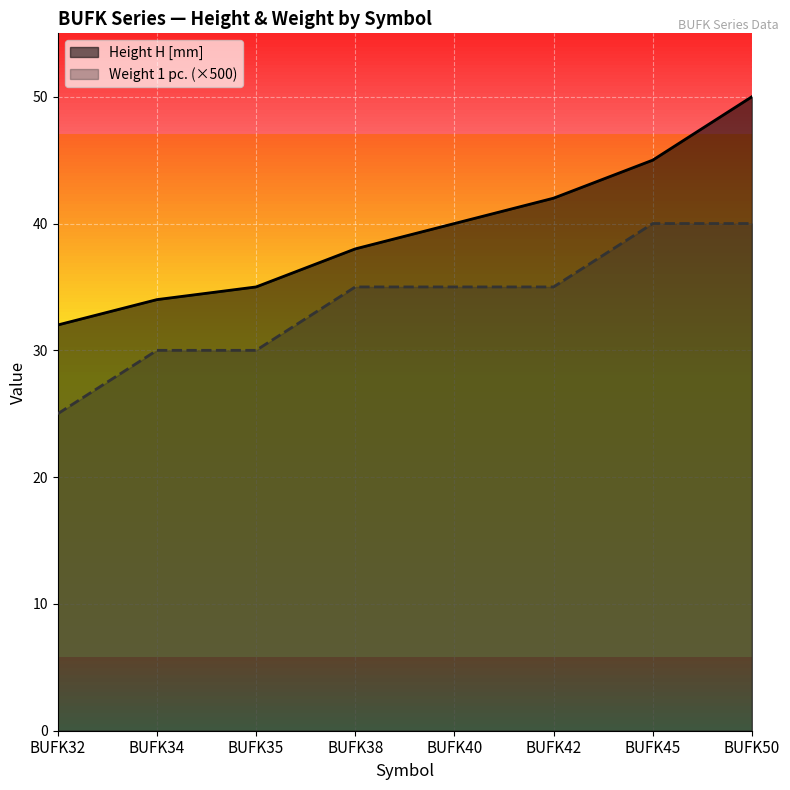

Count the Weight 1 pc. values in the range 30 to 40.

7